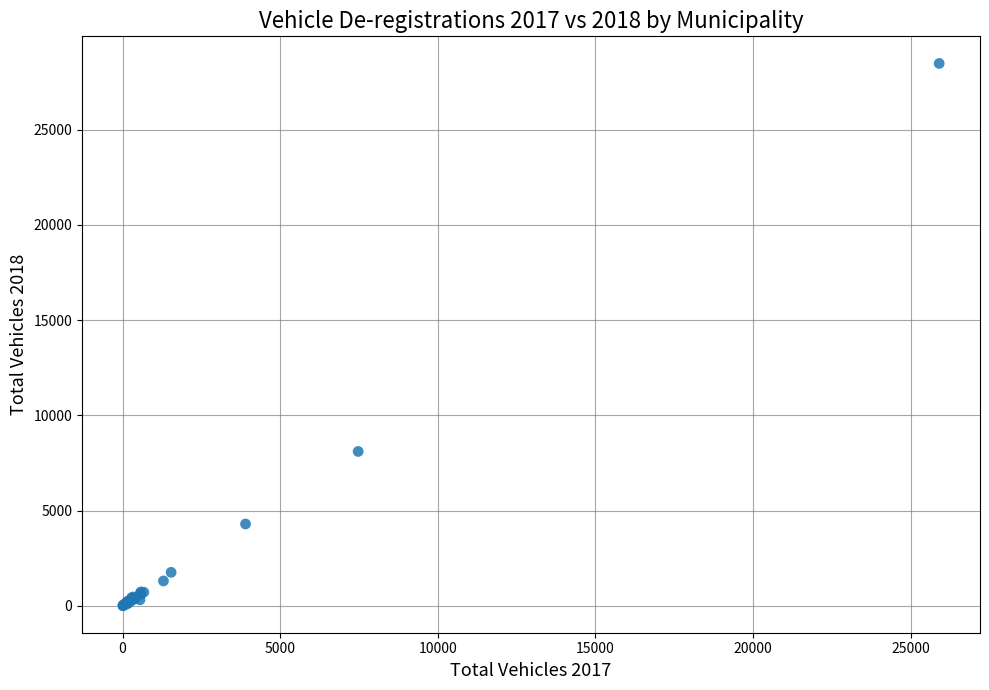

What Y value in the scatter plot is closest to 14246?

8110